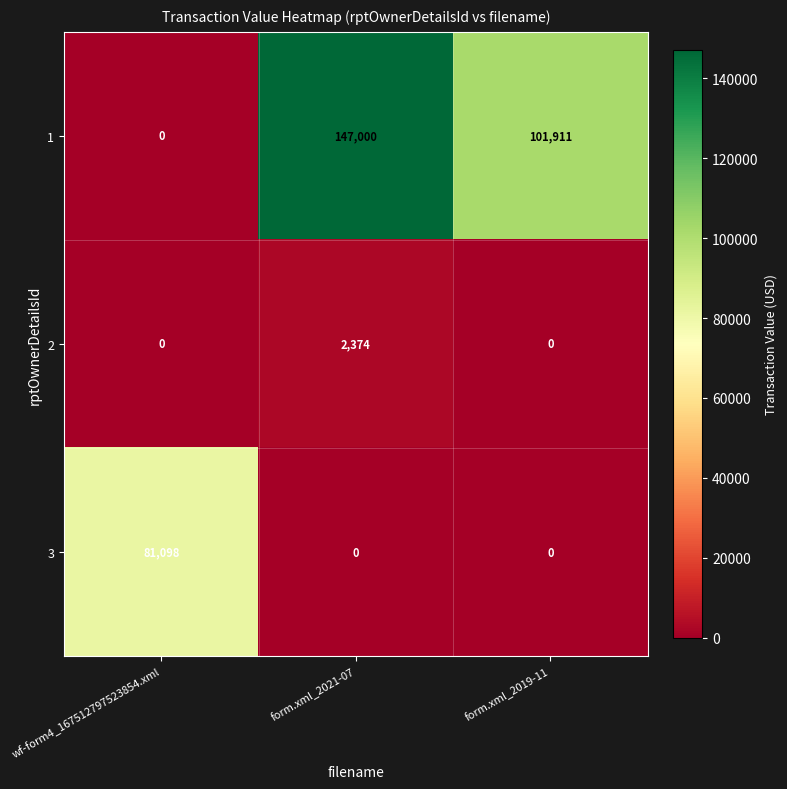

How many series are shown in this chart?

3